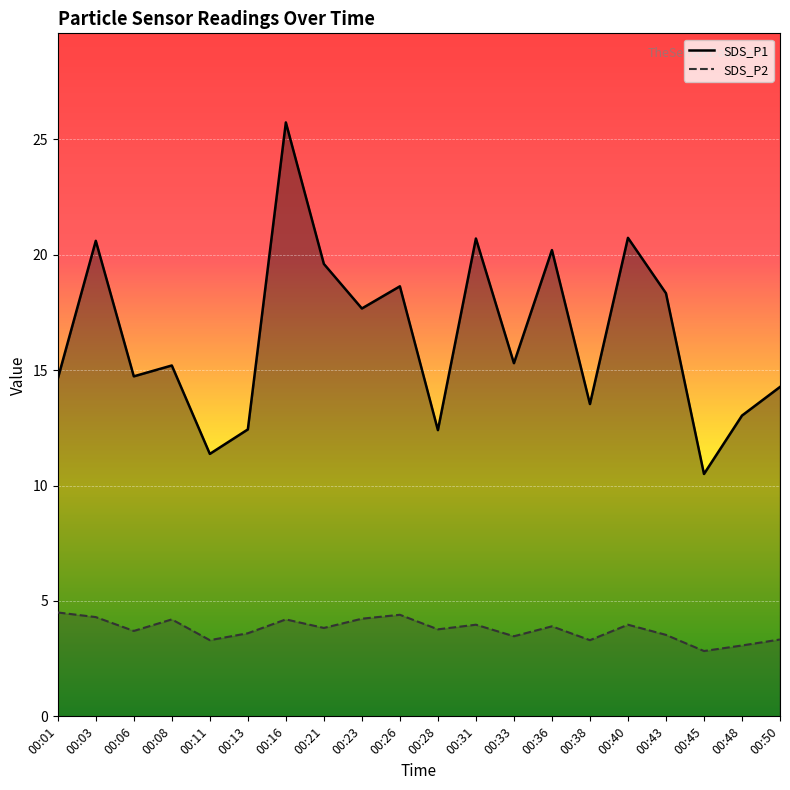

Reading left to right, list all the values displayed in this chart.

SDS_P1: 14.6	20.6	14.7	15.2	11.4	12.4	25.7	19.6	17.7	18.6	12.4	20.7	15.3	20.2	13.5	20.7	18.3	10.5	13.0	14.3
SDS_P2: 4.5	4.3	3.7	4.2	3.3	3.6	4.2	3.8	4.2	4.4	3.8	4.0	3.5	3.9	3.3	4.0	3.5	2.8	3.1	3.3